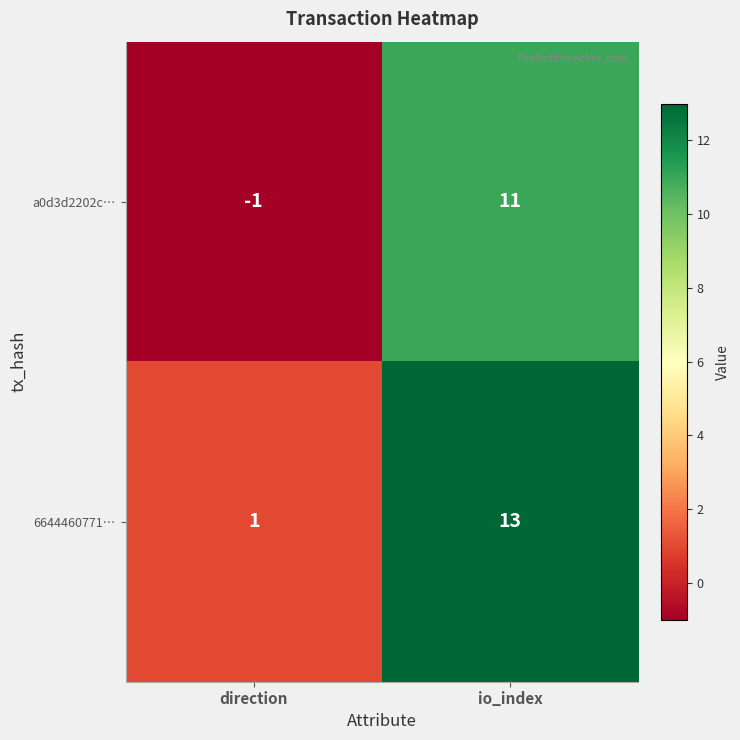

What is the sum of the 6644460771… values at io_index and direction?

14